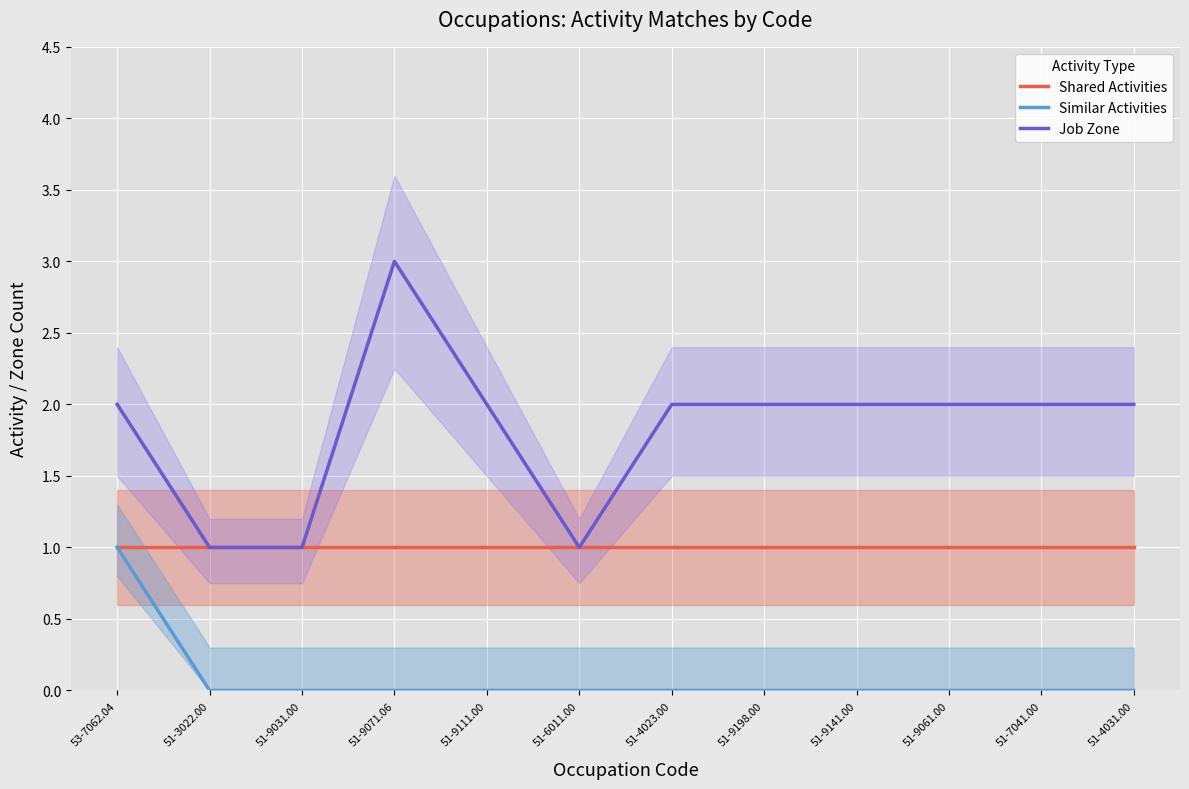

Is it true that Similar Activities equals 0 at 51-9061.00?

True